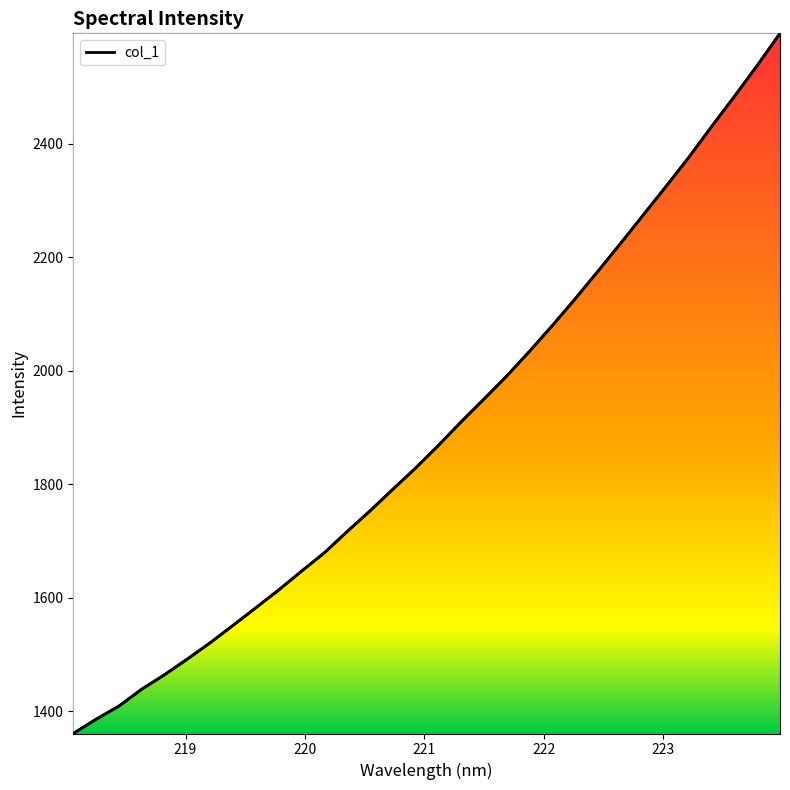

Reading left to right, transcribe all the data shown in this chart.

1360.6	1385.7	1408.8	1438.7	1464.1	1491.8	1520.5	1551.1	1582.1	1613.5	1646.6	1678.9	1716.4	1752.7	1790.7	1828.3	1868.1	1909.8	1949.9	1990.5	2034.2	2079.4	2126.4	2175.0	2224.4	2274.8	2325.1	2376.4	2430.6	2483.7	2538.0	2594.8